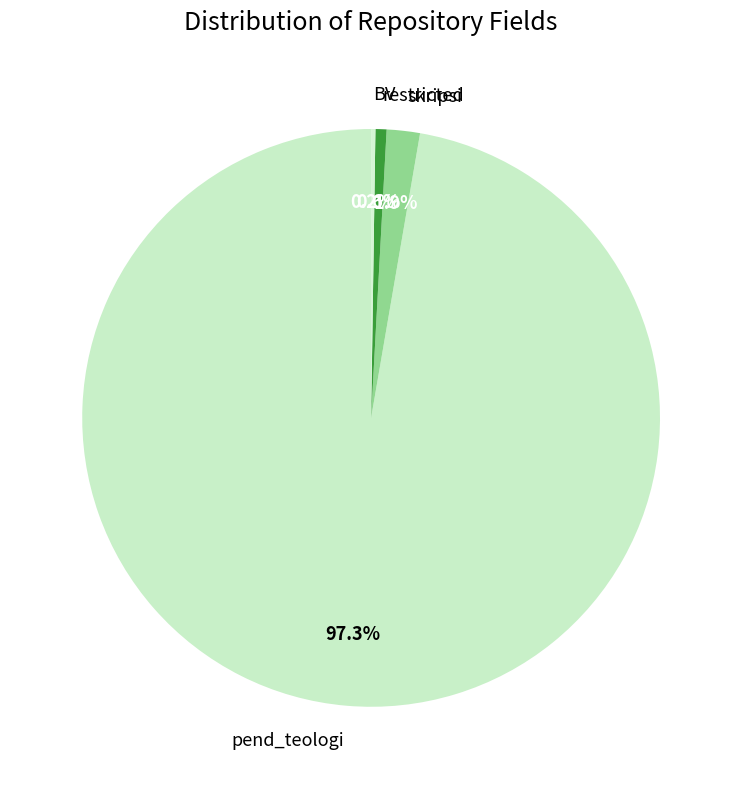

What is the total percentage of pend_teologi and restricted?

97.9%